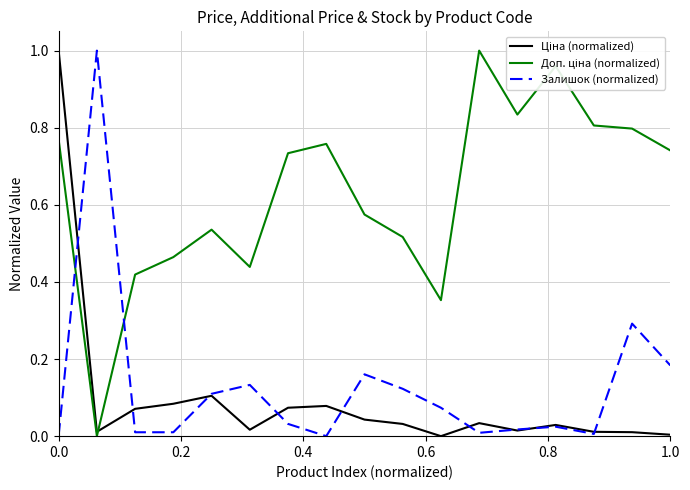

At how many categories does at least one series exceed 0?

17